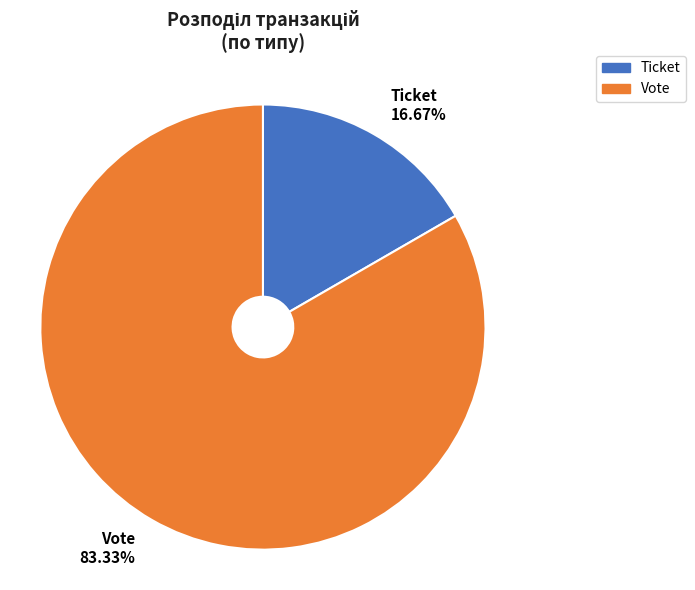

Approximately how many times larger is the value at Ticket compared to Vote?

0.2